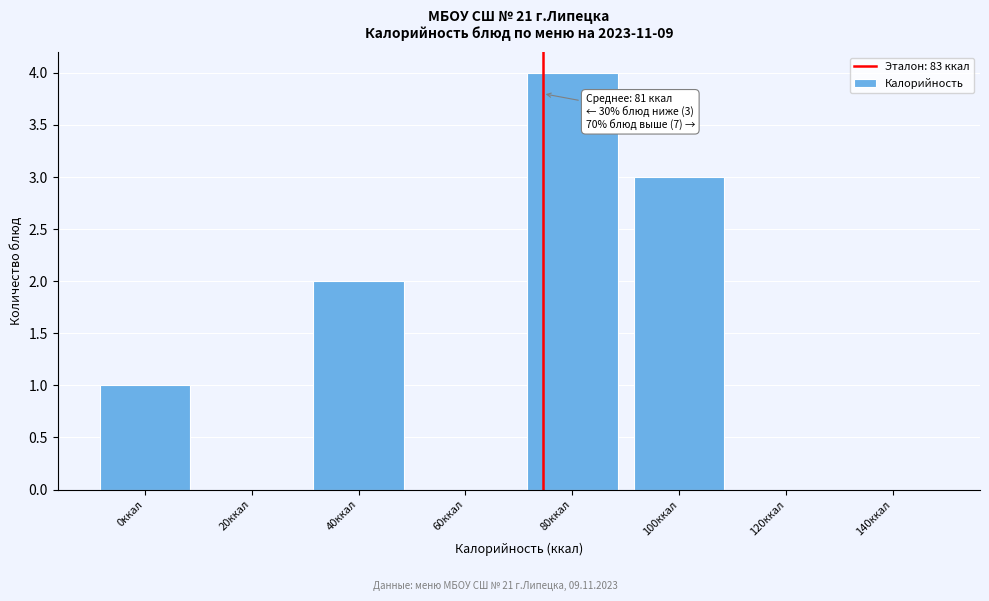

Reading left to right, extract all data points from this chart.

0ккал=1	20ккал=0	40ккал=2	60ккал=0	80ккал=4	100ккал=3	120ккал=0	140ккал=0